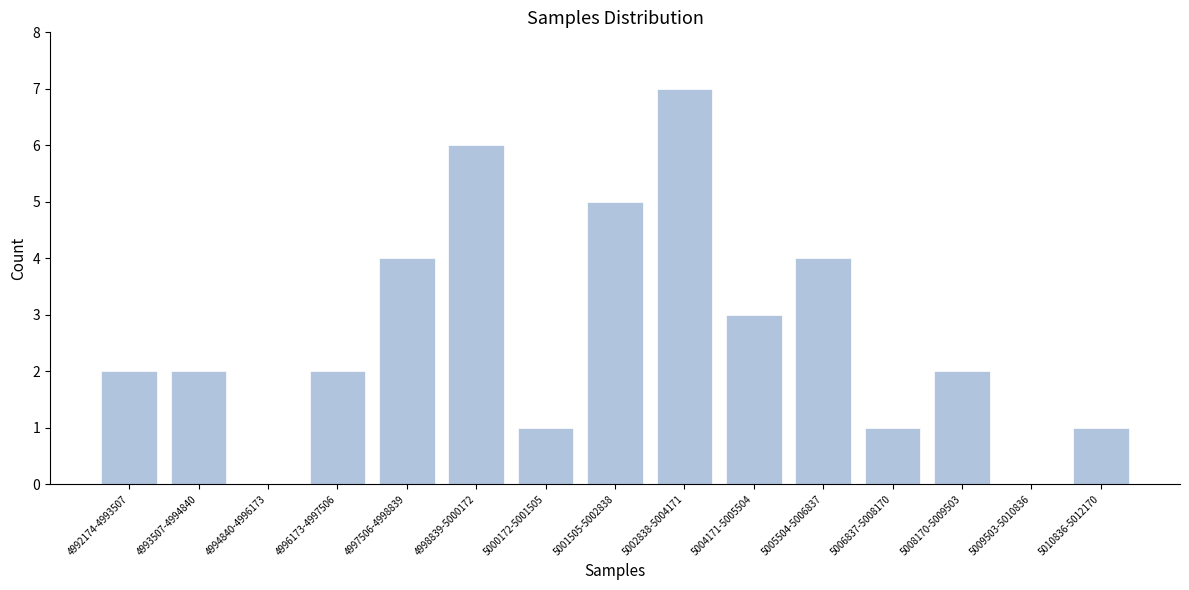

Reading left to right, extract all data points from this chart.

4992174-4993507=2	4993507-4994840=2	4994840-4996173=0	4996173-4997506=2	4997506-4998839=4	4998839-5000172=6	5000172-5001505=1	5001505-5002838=5	5002838-5004171=7	5004171-5005504=3	5005504-5006837=4	5006837-5008170=1	5008170-5009503=2	5009503-5010836=0	5010836-5012170=1